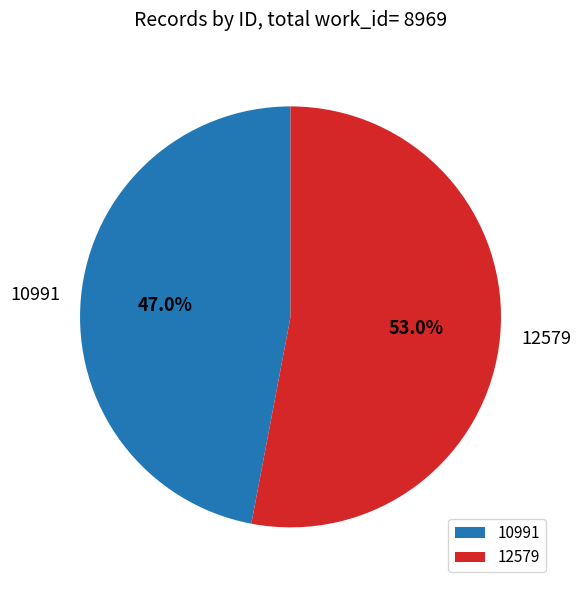

To the nearest percent, what portion does 12579 represent?

53%